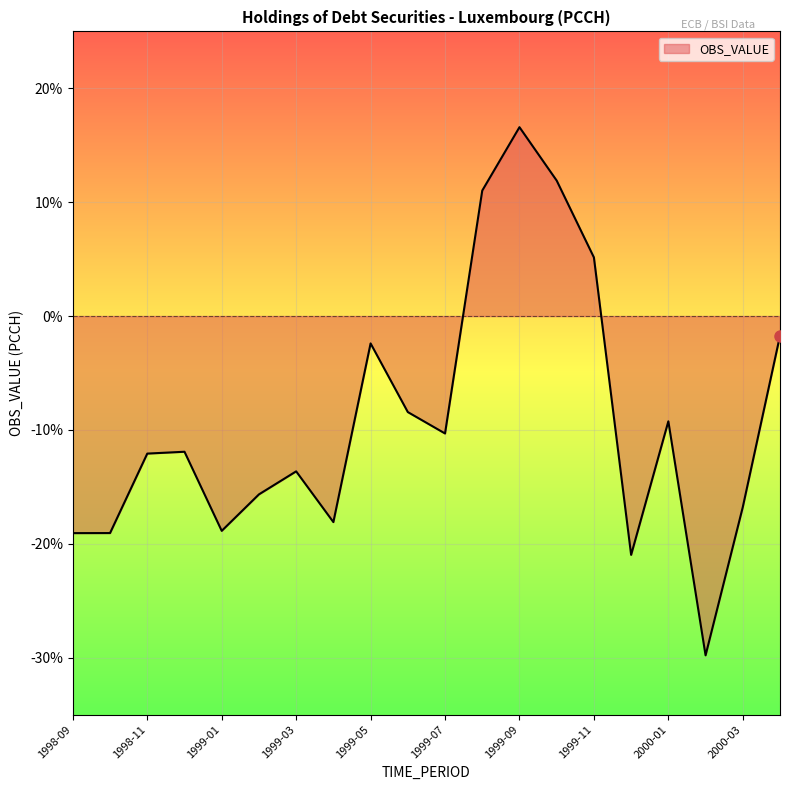

What is the difference between the maximum and minimum values?

46.4